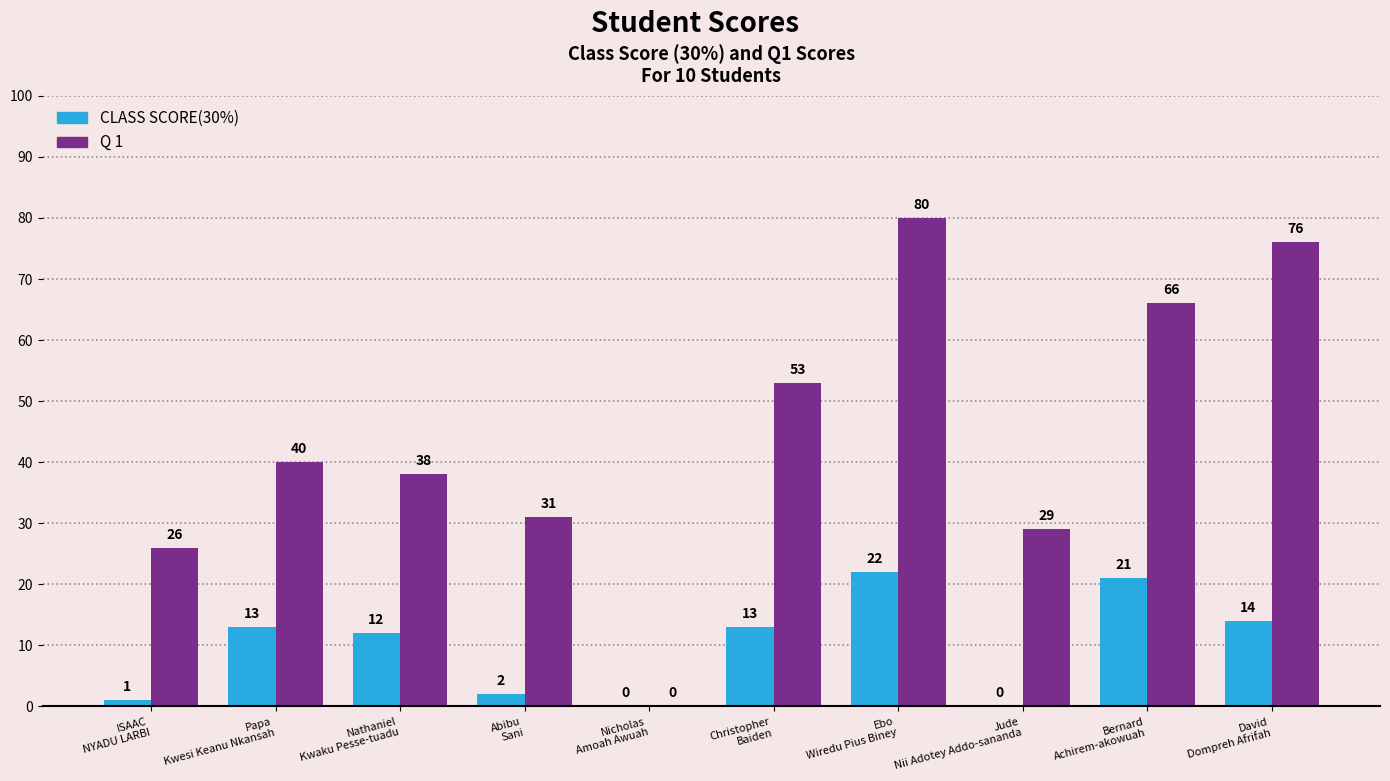

What is the highest value of the CLASS SCORE(30%) series?

22